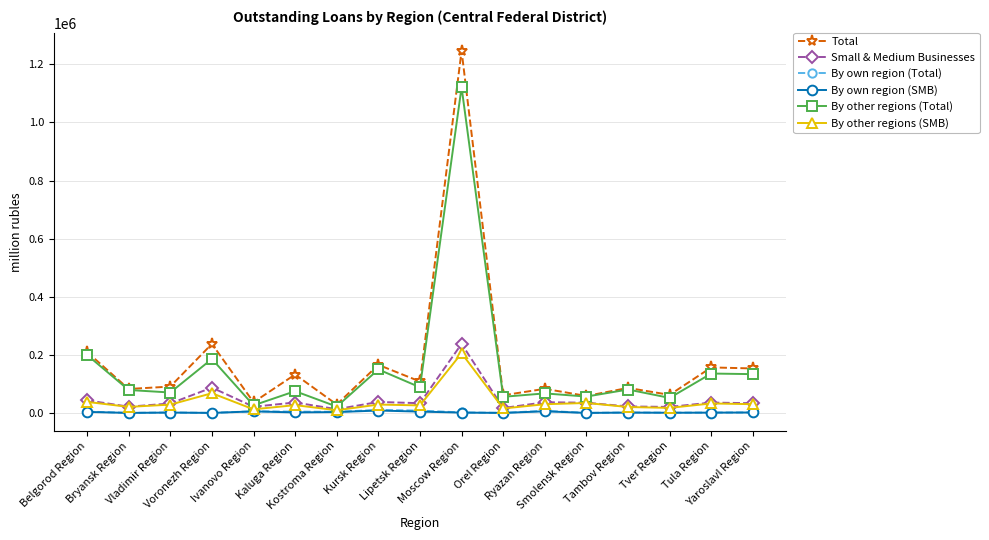

True or false: By other regions (SMB) has a value of 29923 at Ryazan Region.

True